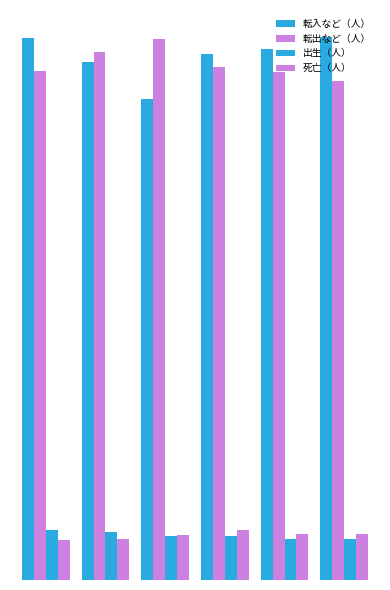

Which has a higher value, 2020 or 2023?

2023